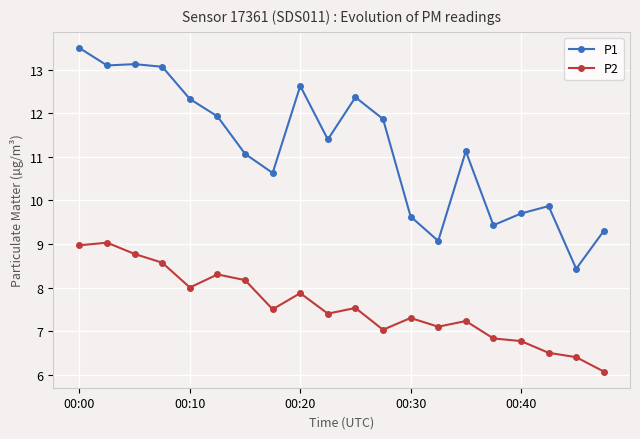

What is the minimum value shown in the chart?

6.1